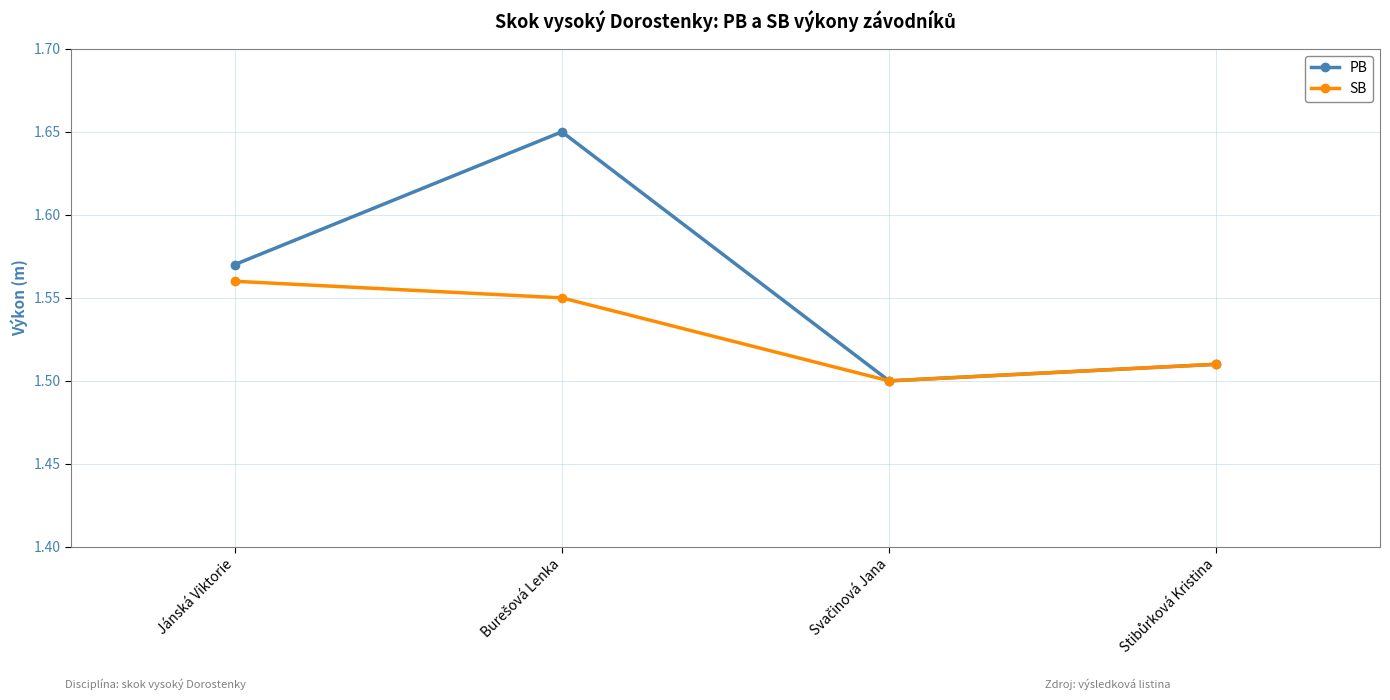

True or false: PB has more than 1 interior local peaks.

False